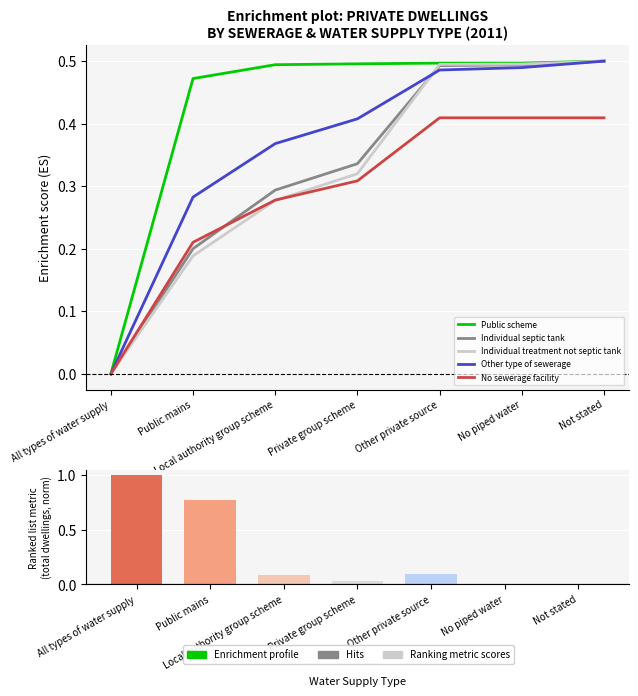

Which series has the largest range (max minus min)?

Ranking metric scores